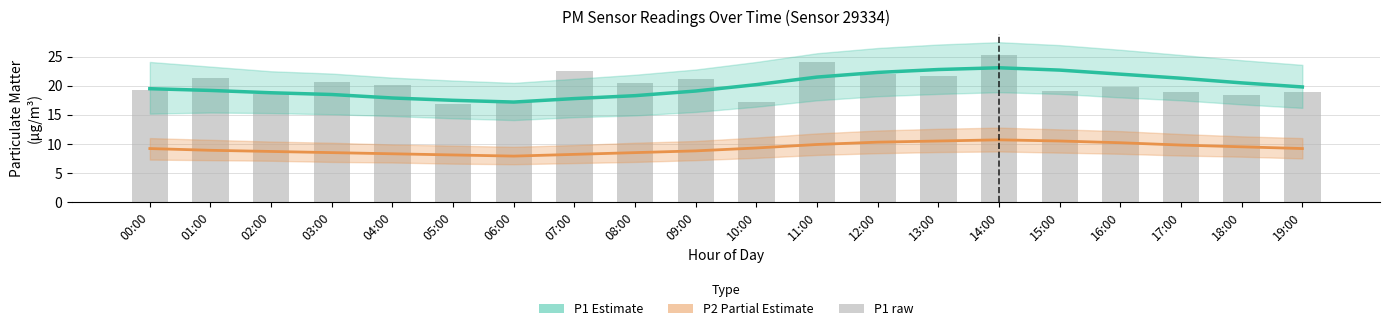

What are all the series names shown in the legend?

P1 (Estimate), P2 (Partial Estimate), P1 raw